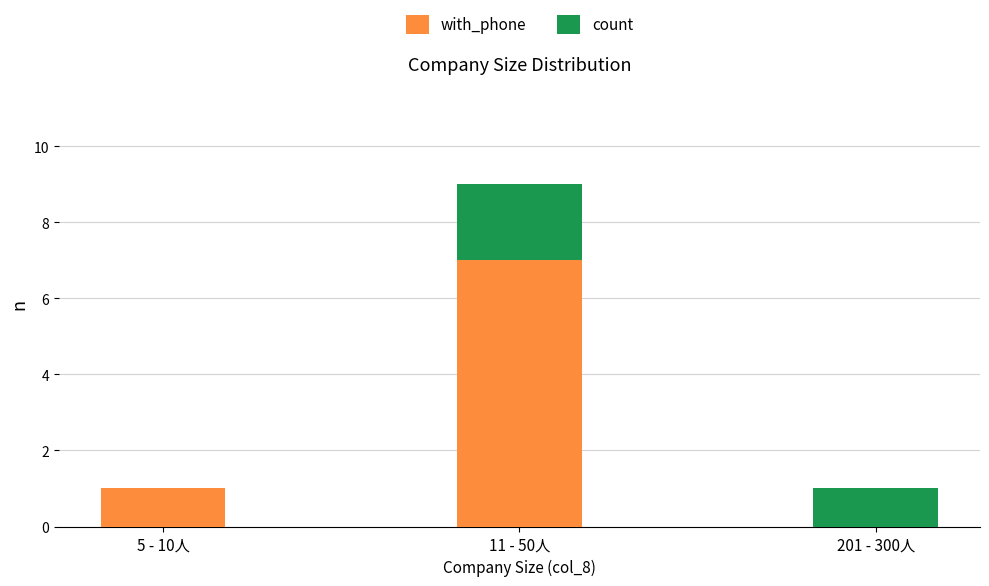

At which category is the sum across all series the highest?

11 - 50人